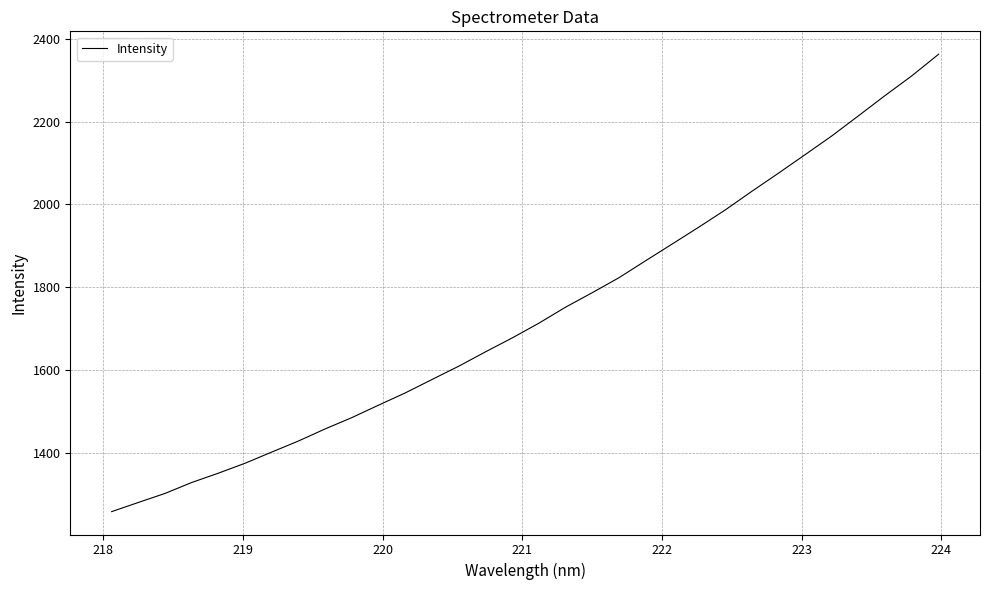

What is the difference between the maximum and minimum values?

1105.0